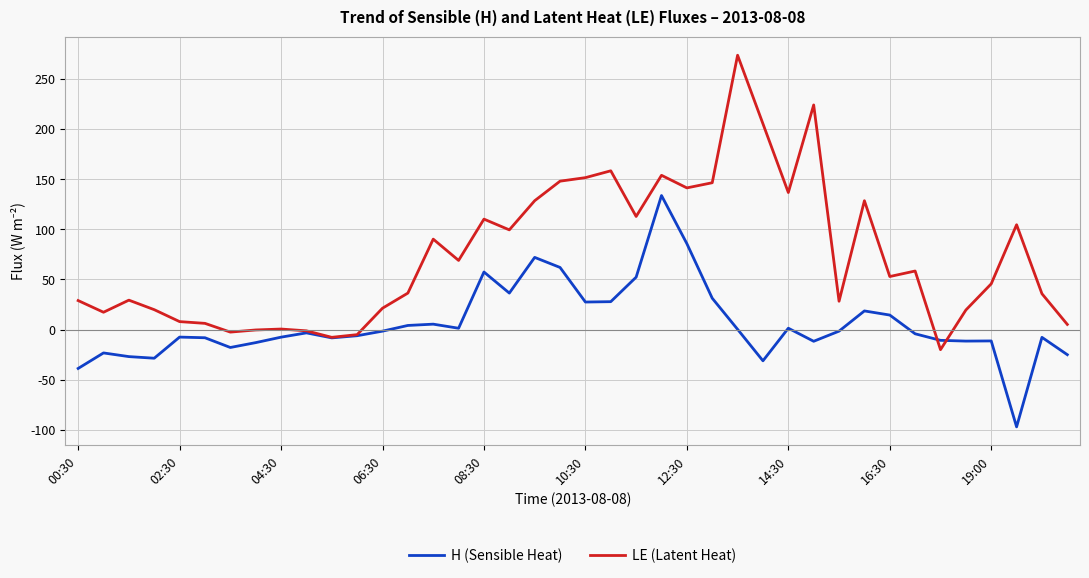

What is the greatest value displayed?

273.7